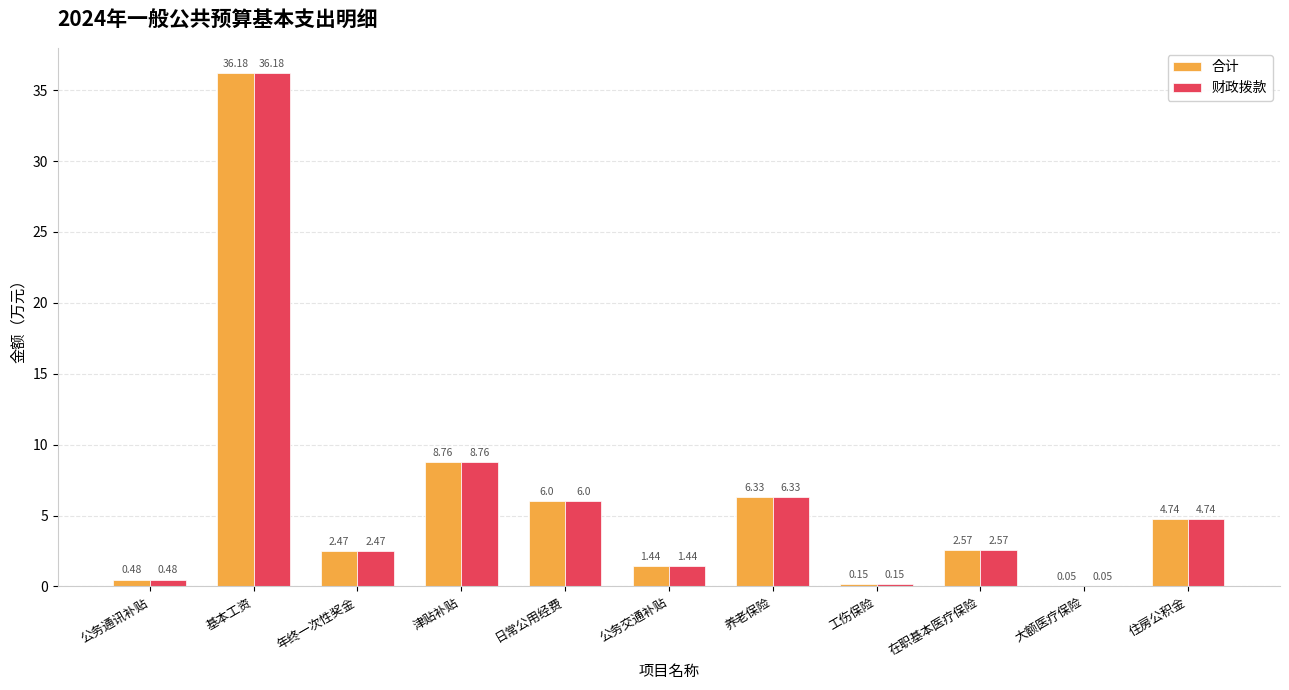

At which label is 合计 closest to 18?

津贴补贴